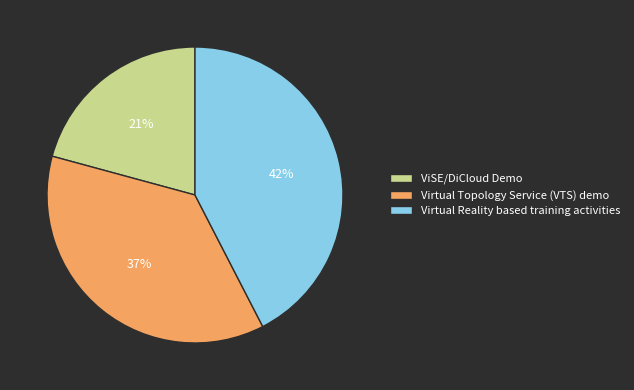

How many slices are in this pie chart?

3